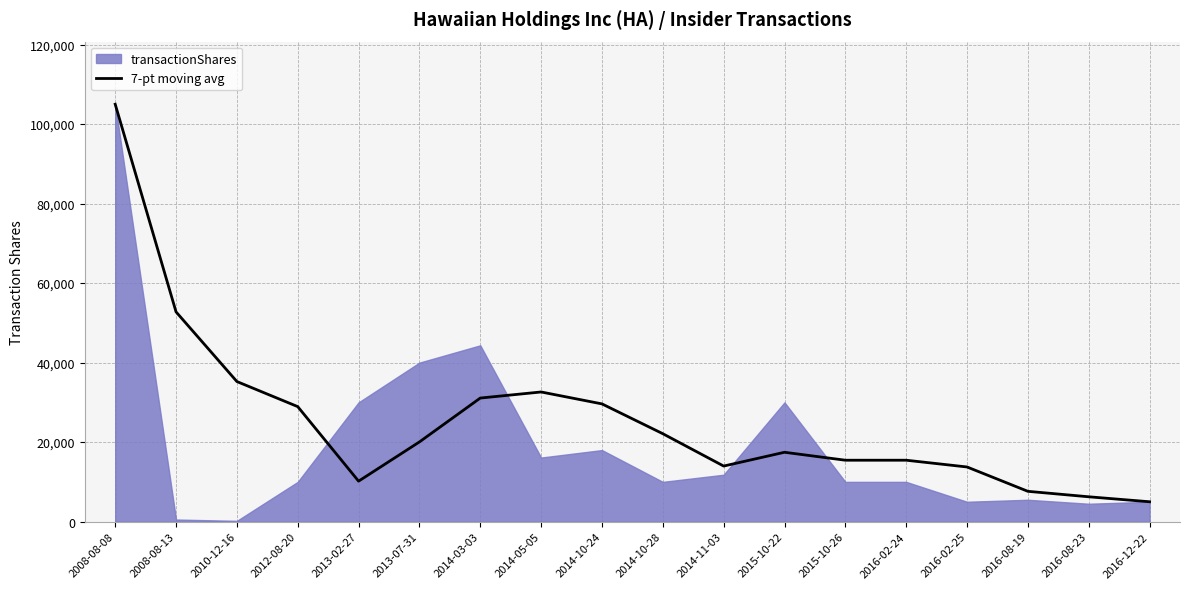

Which has a higher value, 2014-10-28 or 2016-12-22?

2014-10-28